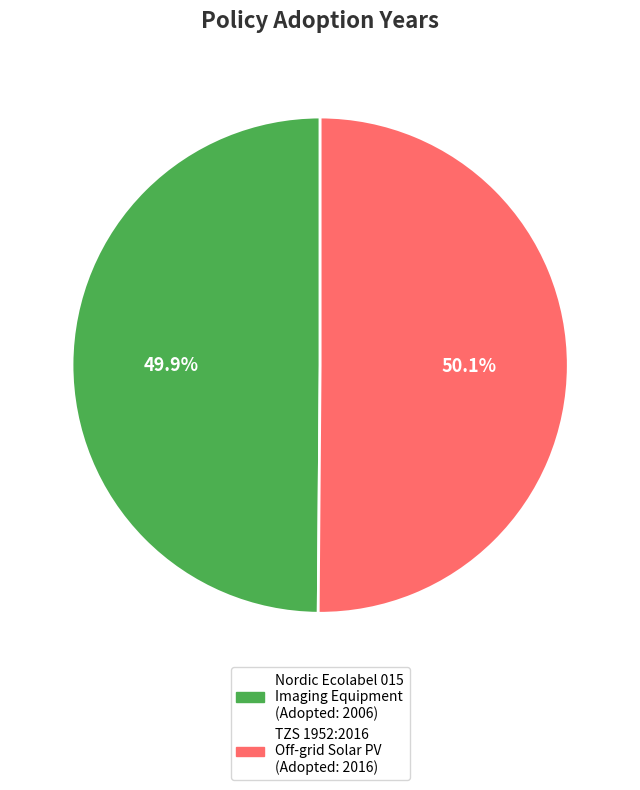

Is there a majority slice in this chart?

Yes